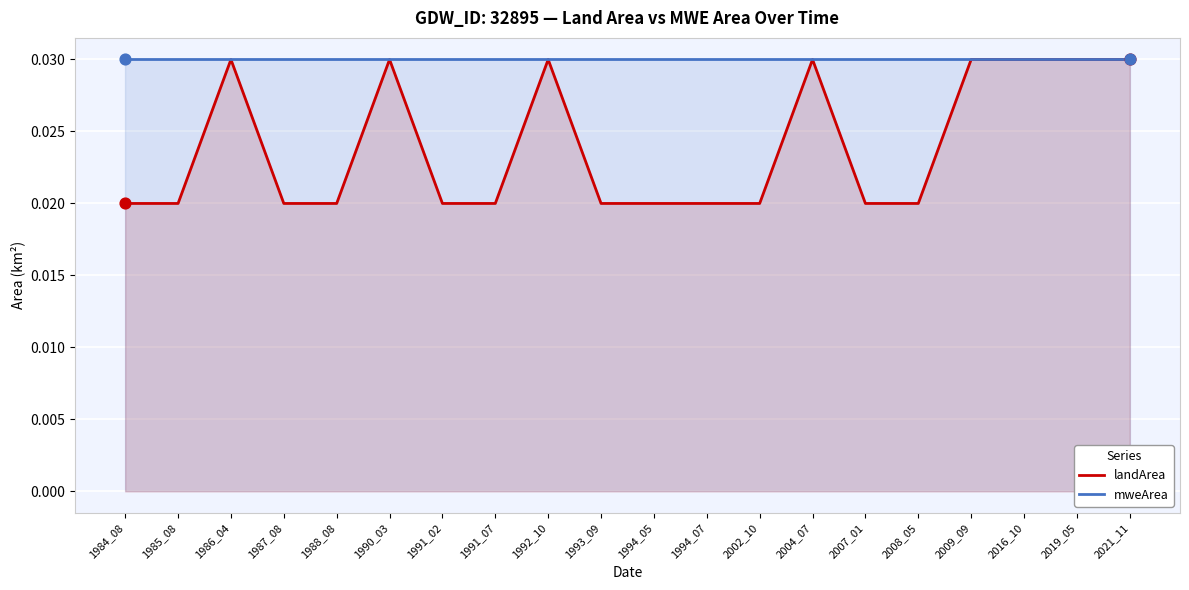

At how many categories does at least one series exceed 0?

20